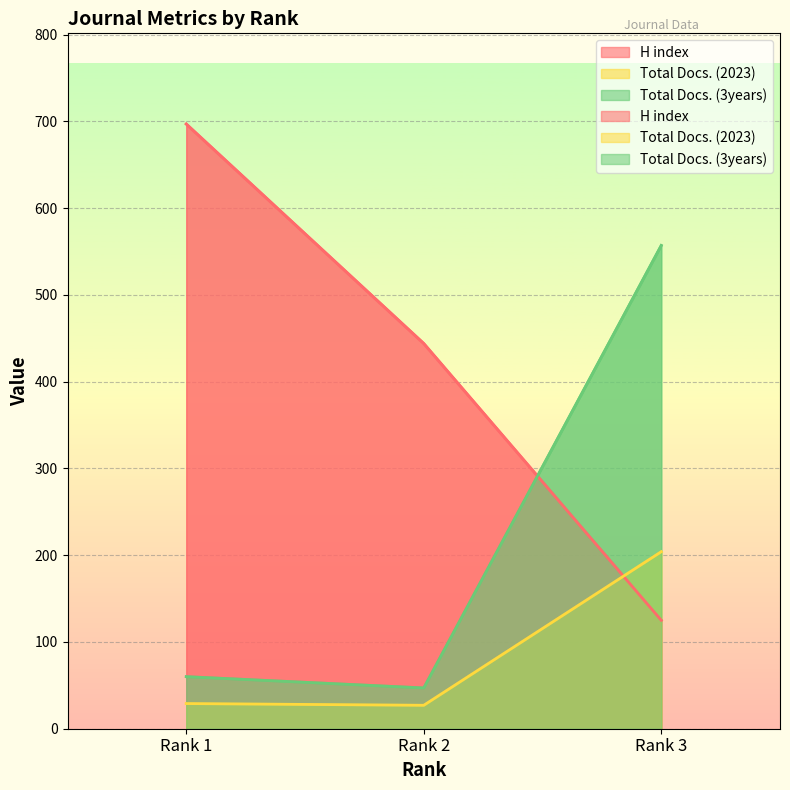

What is the spread (max minus min) of values at Rank 2?

417